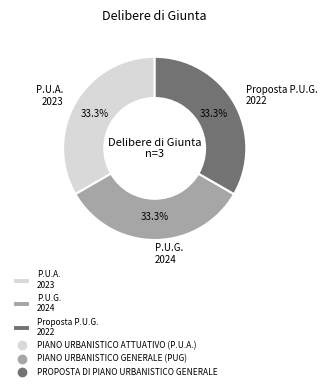

How much of the chart is everything except P.U.A. 2023?

66.7%